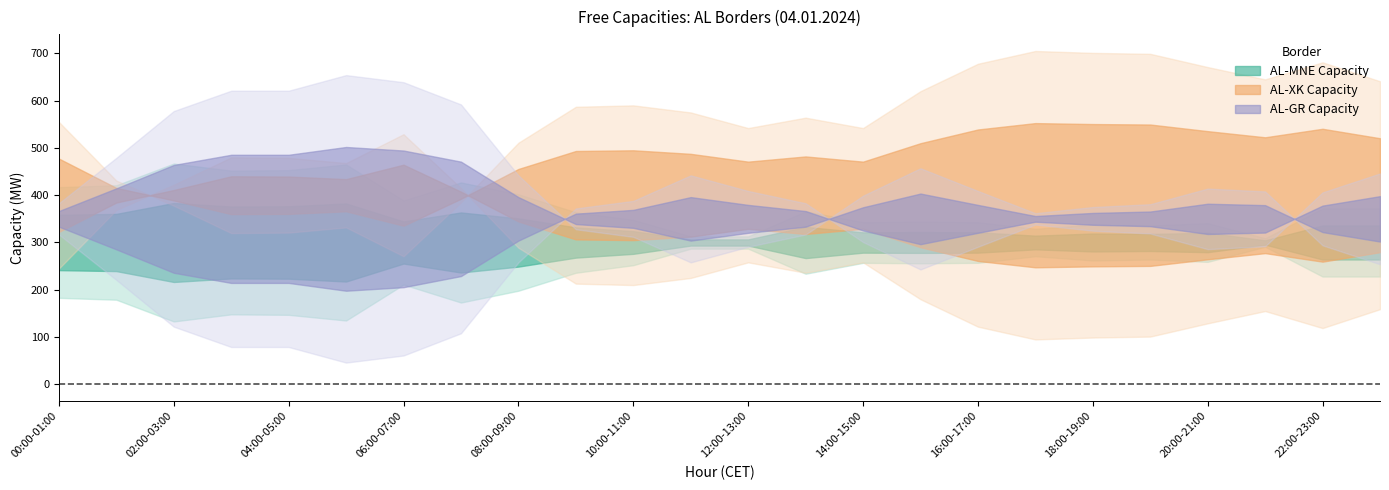

At which category does AL-XK free (XK-AL) reach its first local peak?

05:00-06:00